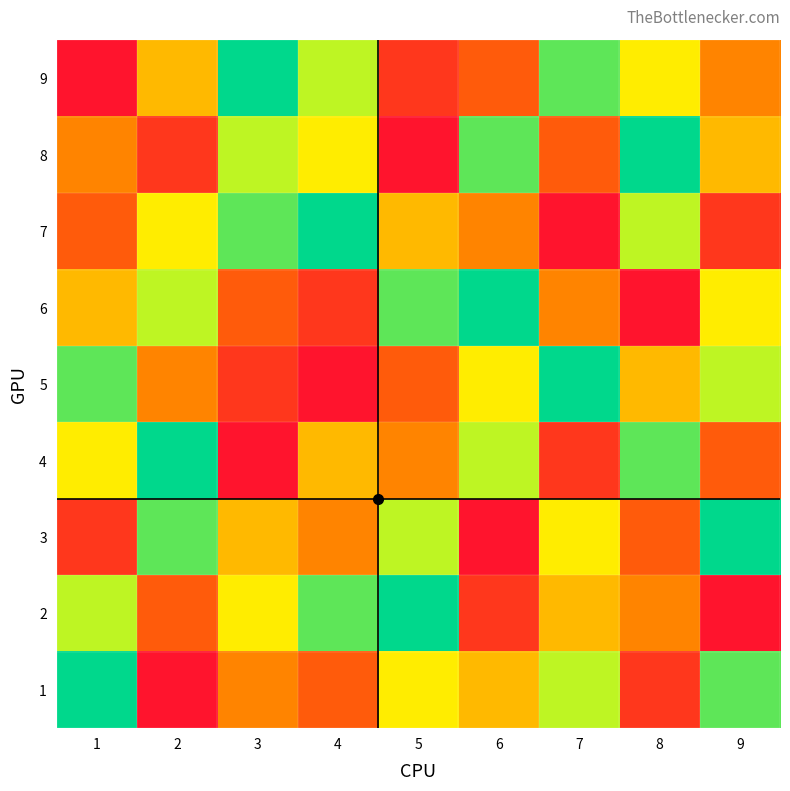

At how many categories does at least one series exceed 1?

9